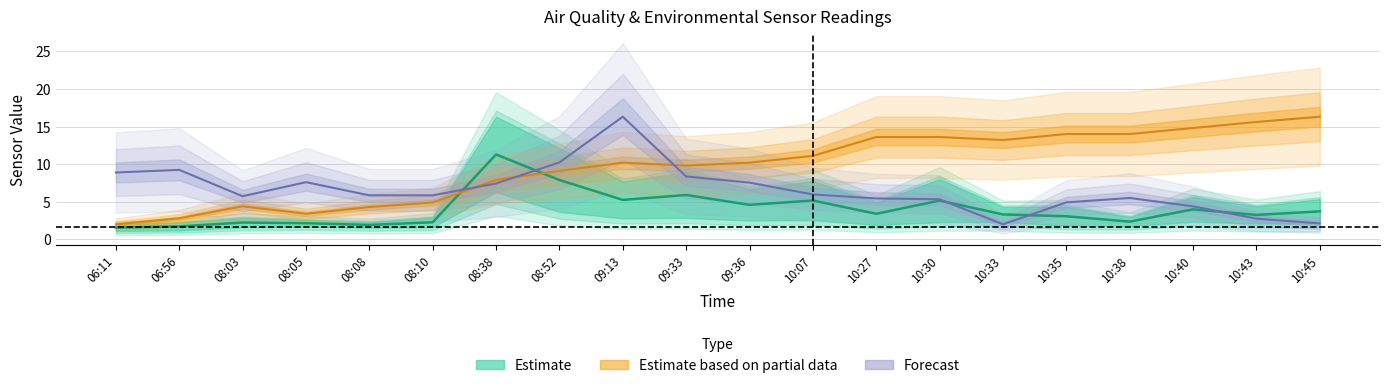

Does the chart have visible grid lines?

Yes